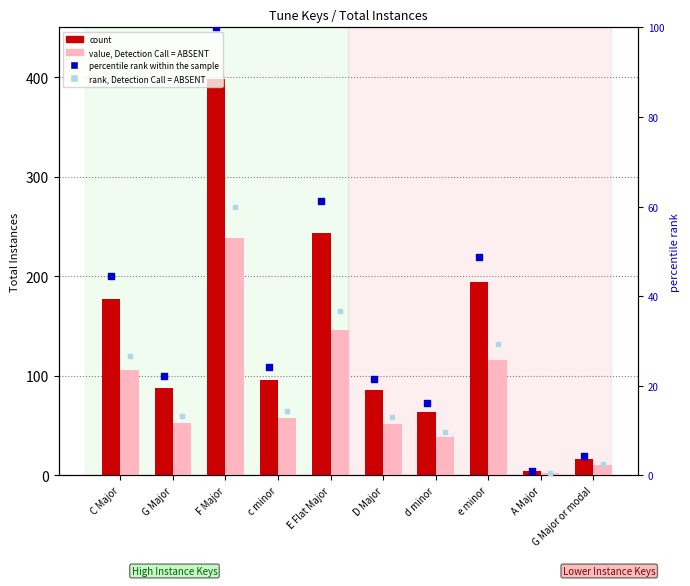

What are all the series names shown in the legend?

count, value, Detection Call = ABSENT, percentile rank within the sample, rank, Detection Call = ABSENT